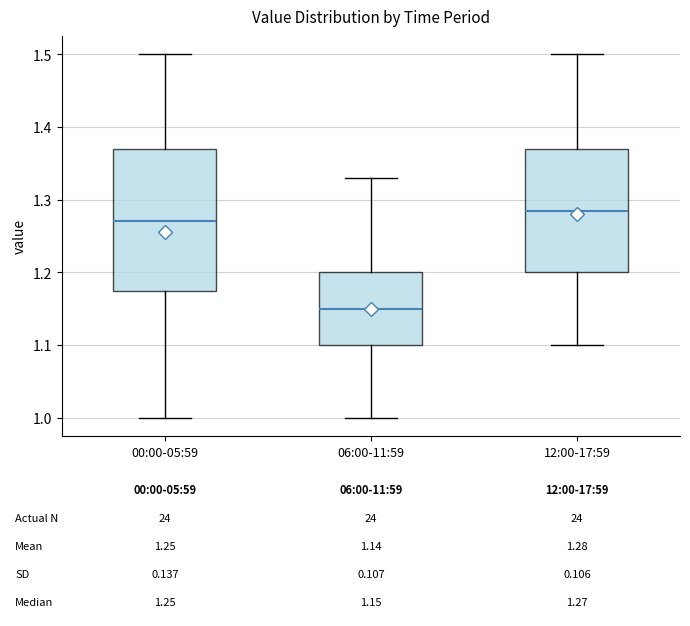

Which box's median line is the highest?

12:00-17:59